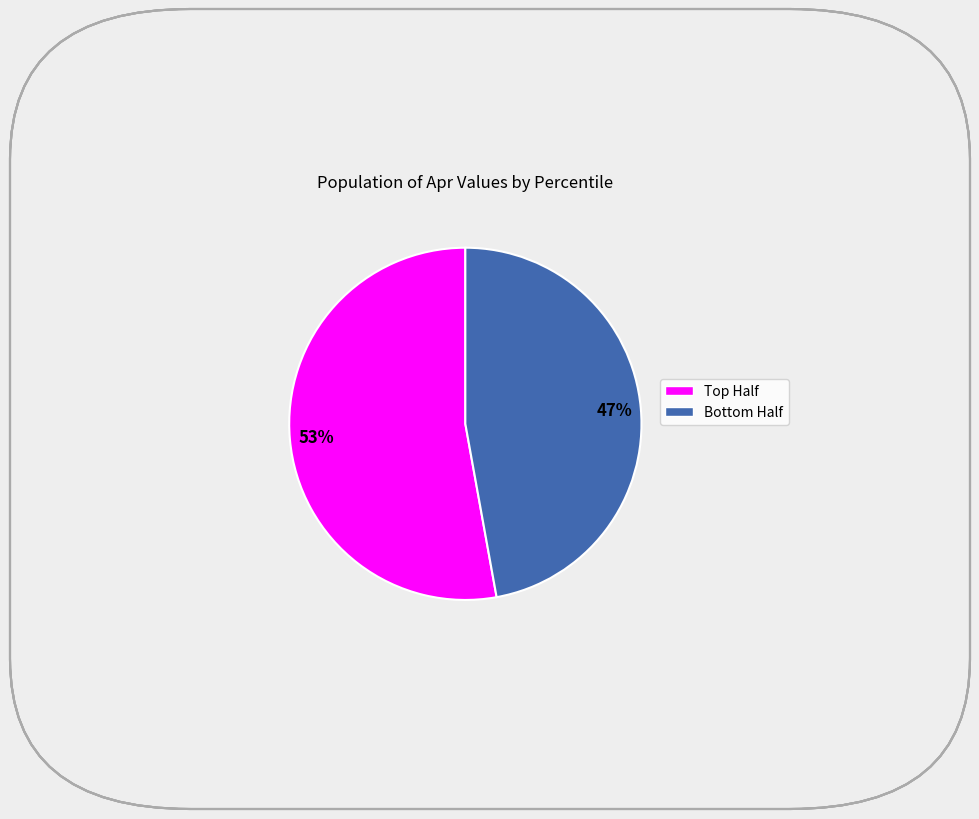

To the nearest percent, what is the difference between the largest and smallest slice percentages?

6%